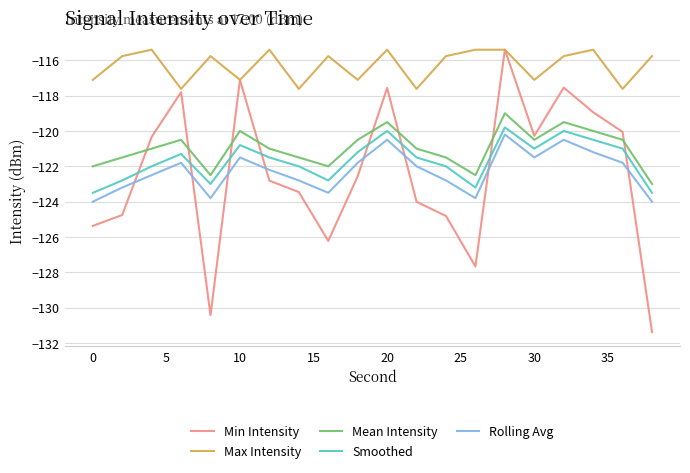

Which series has the largest range (max minus min)?

Min Intensity